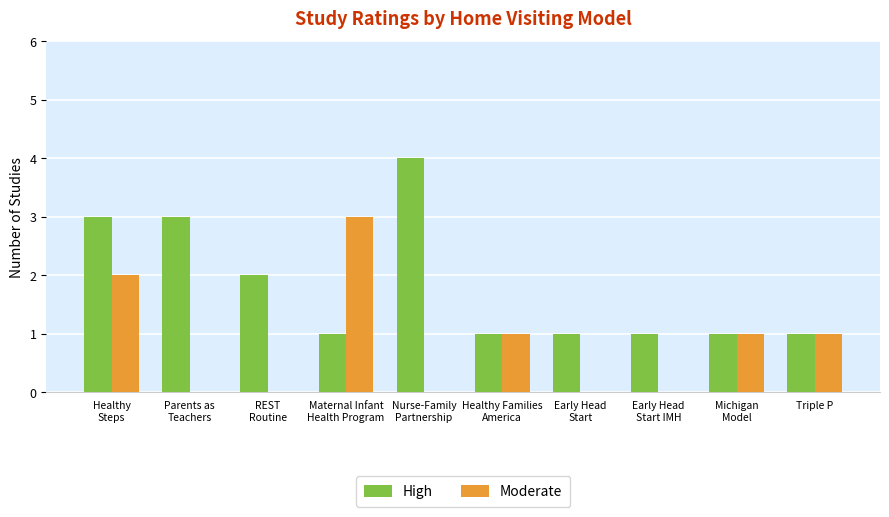

At which label does Moderate reach its peak?

Maternal Infant
Health Program